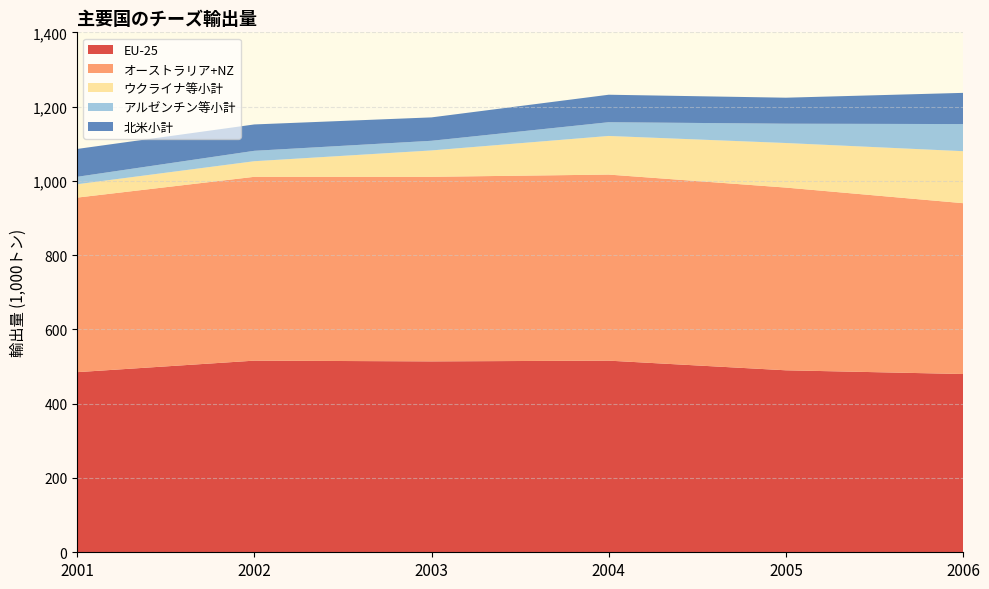

Reading right to left, transcribe all the data shown in this chart.

EU-25: 2006=480	2005=490	2004=516	2003=514	2002=516	2001=485
オーストラリア+NZ: 2006=460	2005=492	2004=501	2003=497	2002=495	2001=470
ウクライナ等小計: 2006=140	2005=120	2004=104	2003=71	2002=42	2001=36
アルゼンチン等小計: 2006=73	2005=52	2004=37	2003=26	2002=28	2001=20
北米小計: 2006=84	2005=70	2004=74	2003=63	2002=71	2001=75